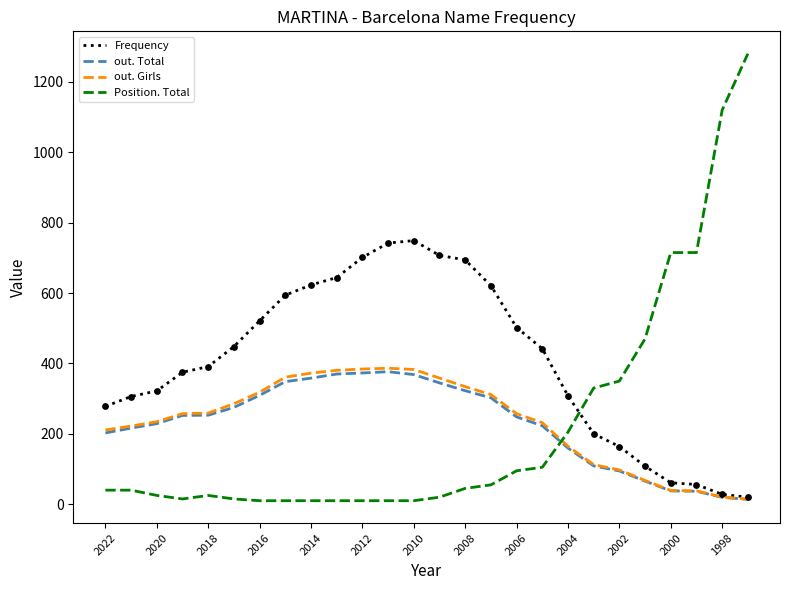

Which series has the largest range (max minus min)?

Position. Total